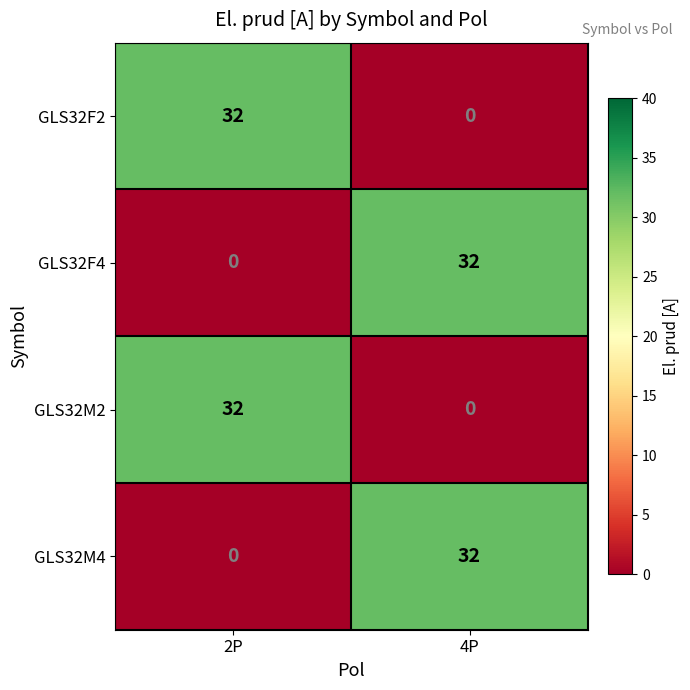

Is it true that GLS32F2 equals 32 at 2P?

True